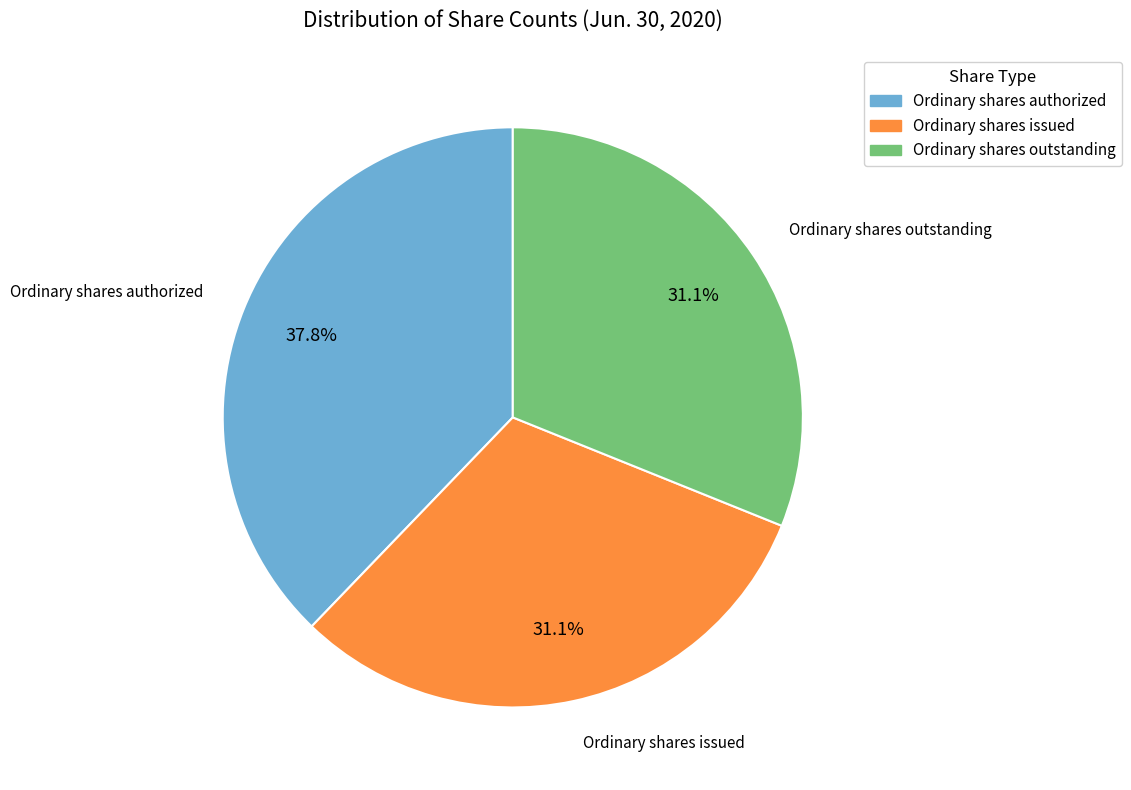

How many segments does this pie chart have?

3